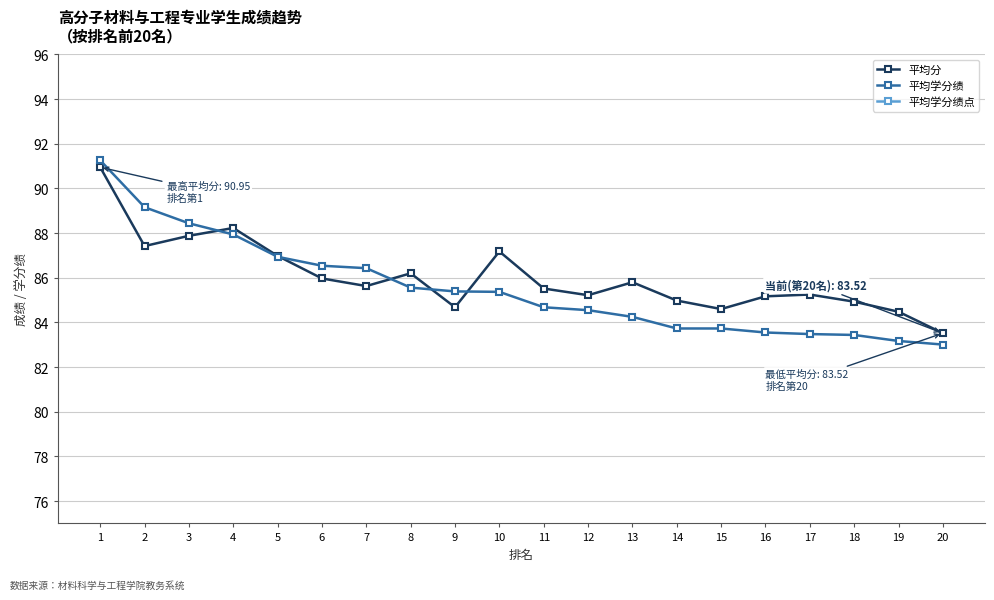

What is the maximum value shown in the chart?

91.3